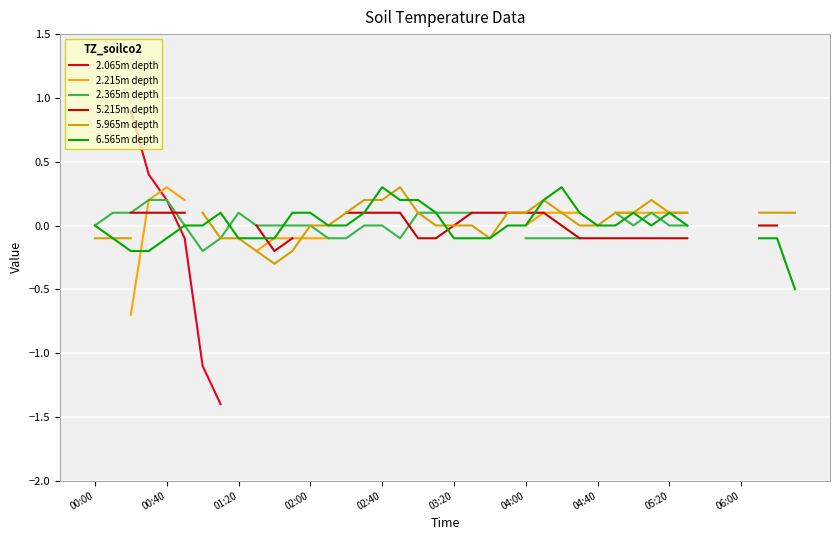

What are all the series names shown in the legend?

2.065m depth, 2.215m depth, 2.365m depth, 5.215m depth, 5.965m depth, 6.565m depth